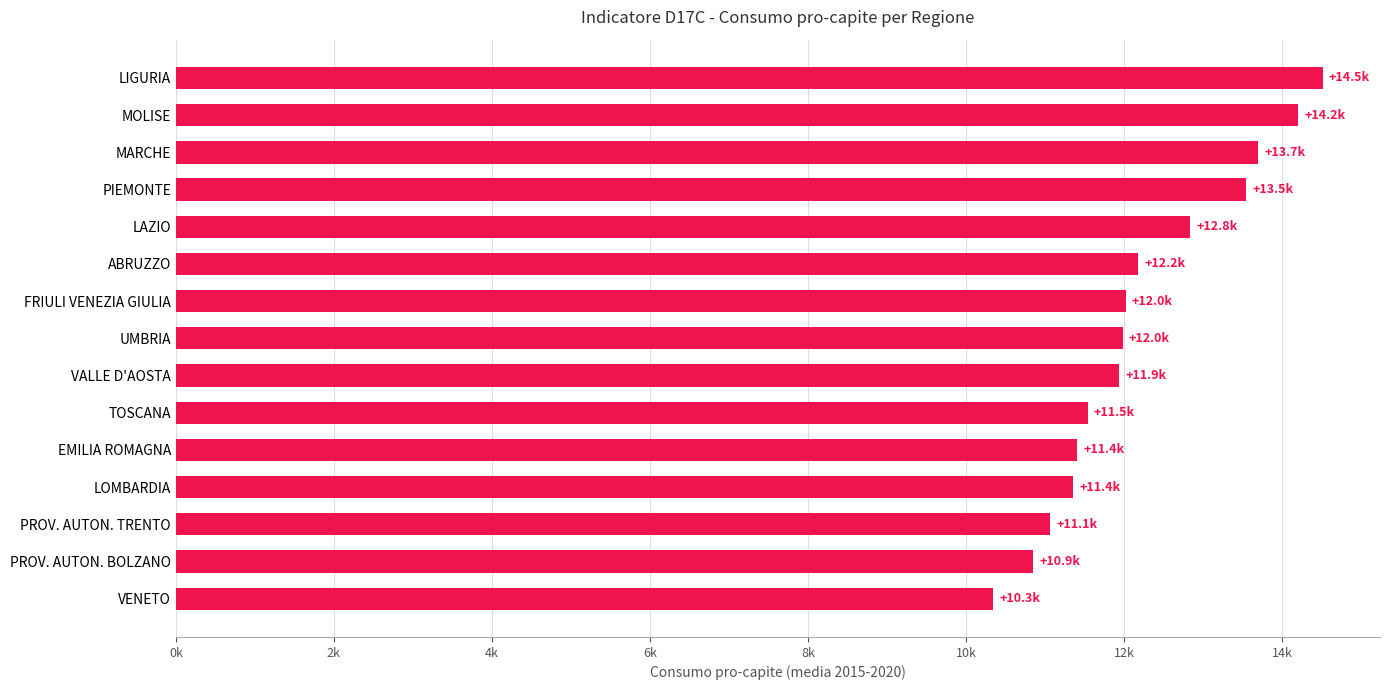

Are the bars horizontal?

Yes